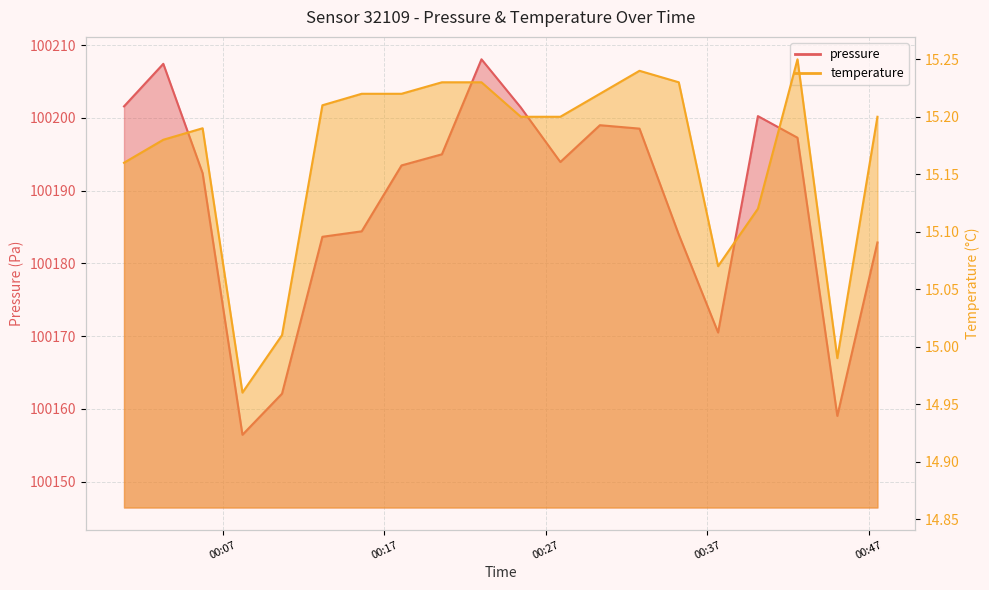

What is the lowest value of the pressure series?

100156.4